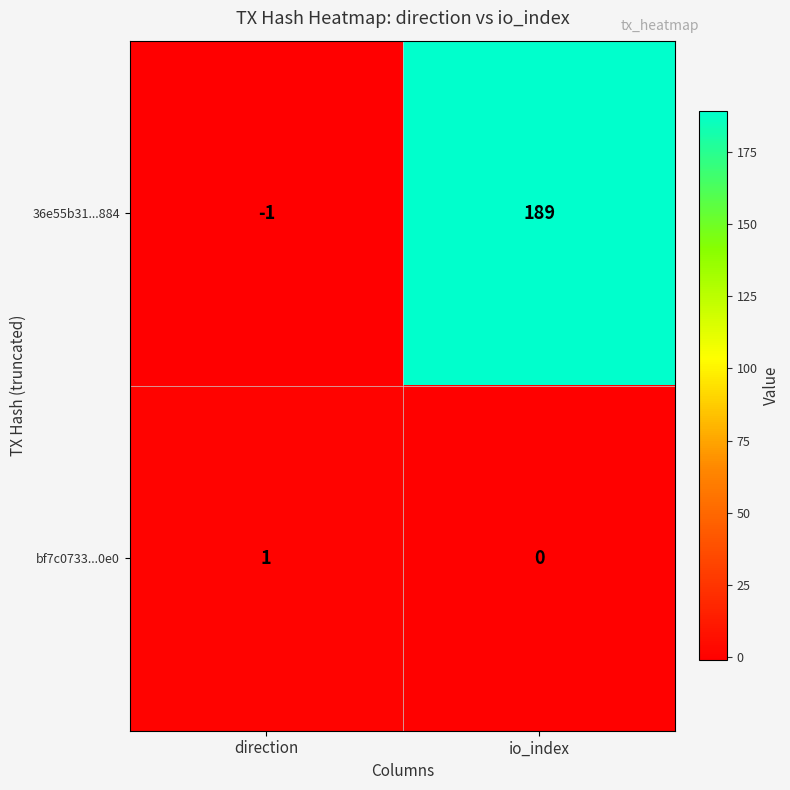

At how many categories does at least one series exceed 13?

1